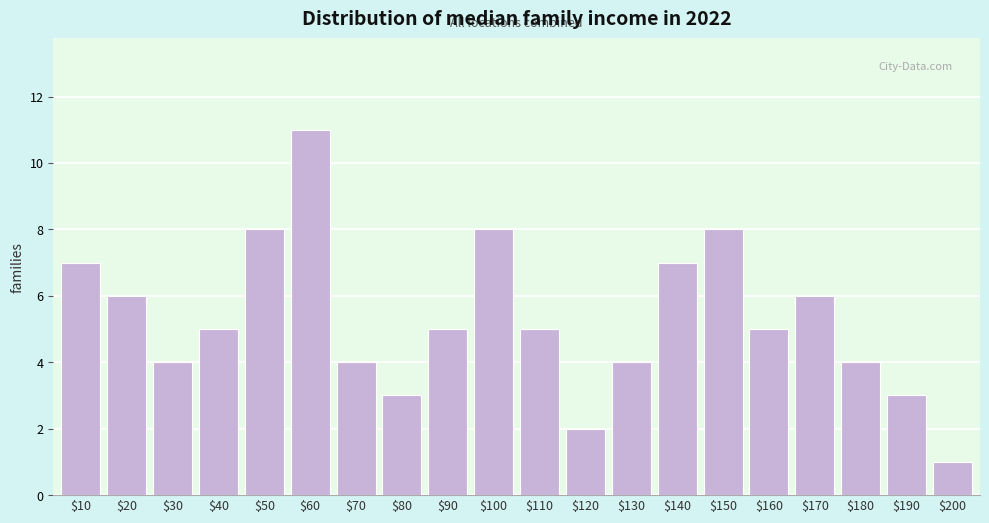

Reading left to right, transcribe all the data shown in this chart.

7	6	4	5	8	11	4	3	5	8	5	2	4	7	8	5	6	4	3	1